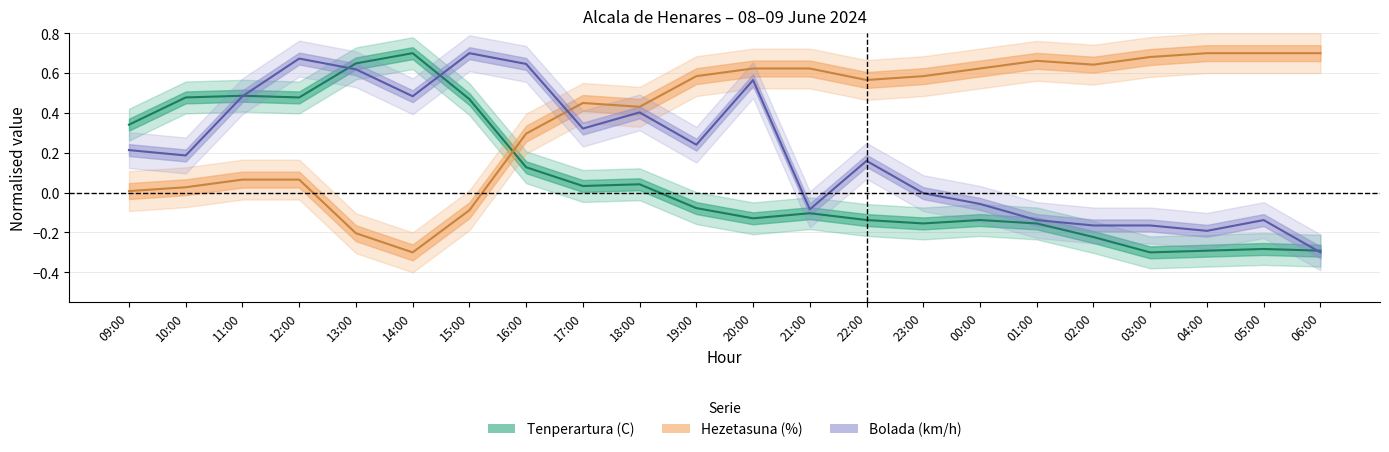

Is it true that Bolada (km/h) equals 0.3 at 17:00?

True